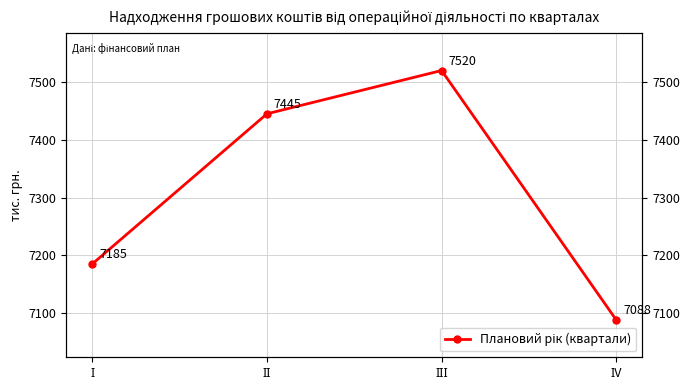

What is the sum of the values at ІV and ІІ?

14533